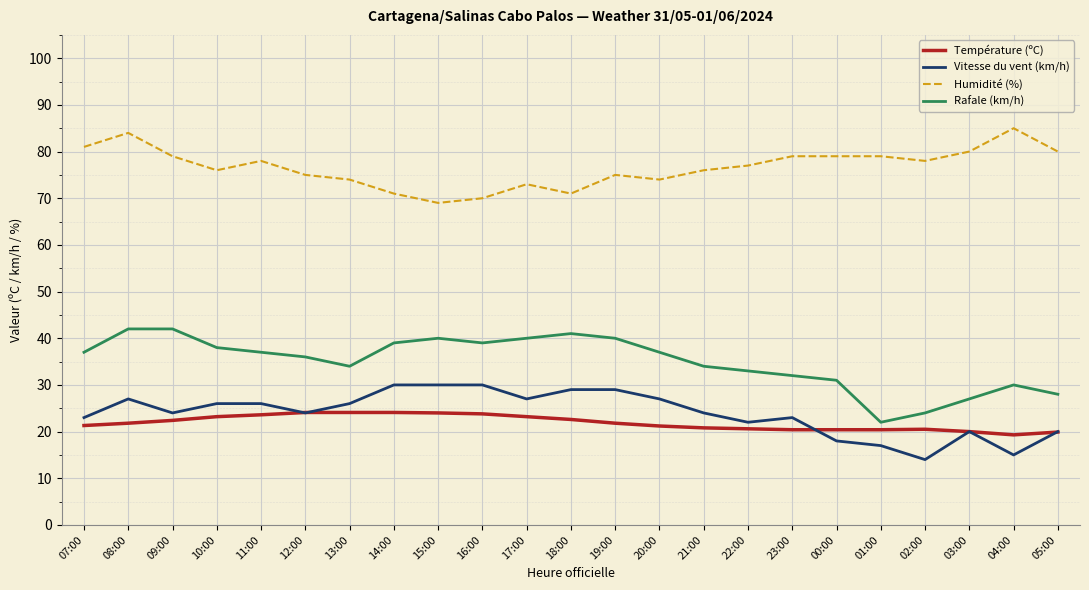

What is the difference between the Humidité (%) values at 22:00 and 07:00?

4.0